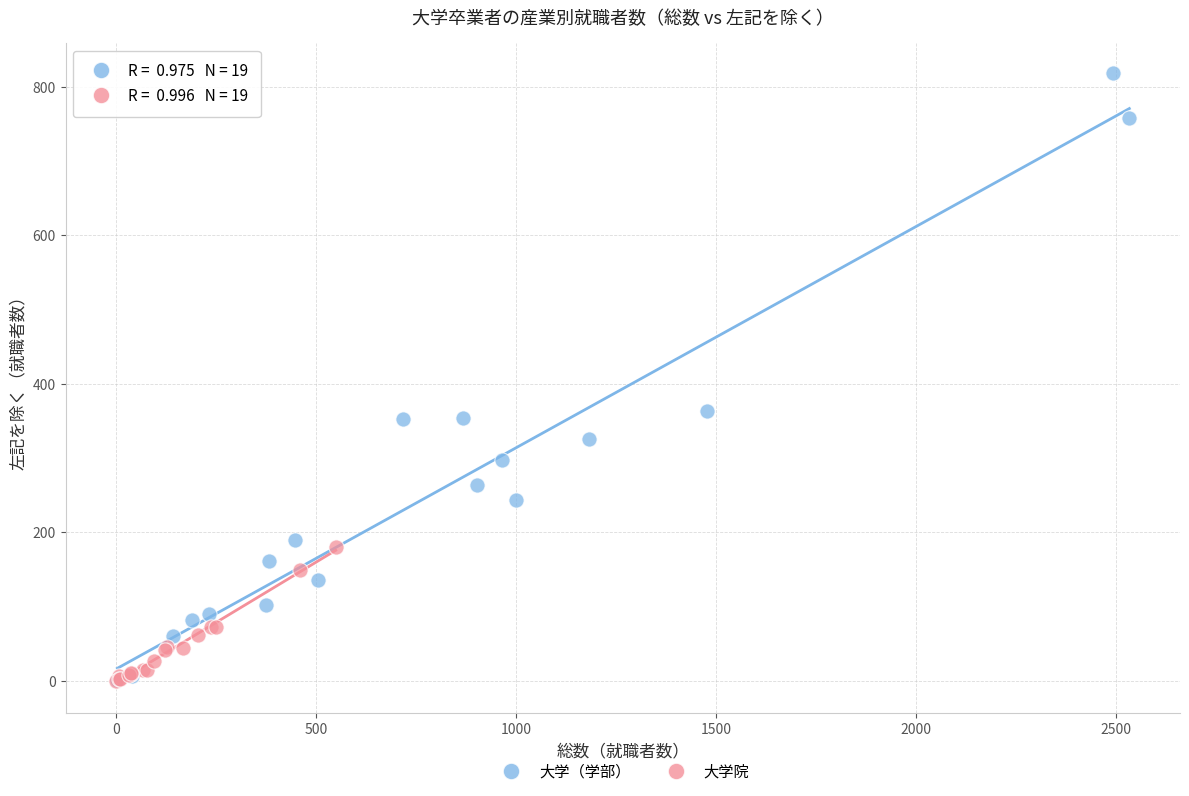

Which series reaches the maximum Y coordinate?

大学（学部）